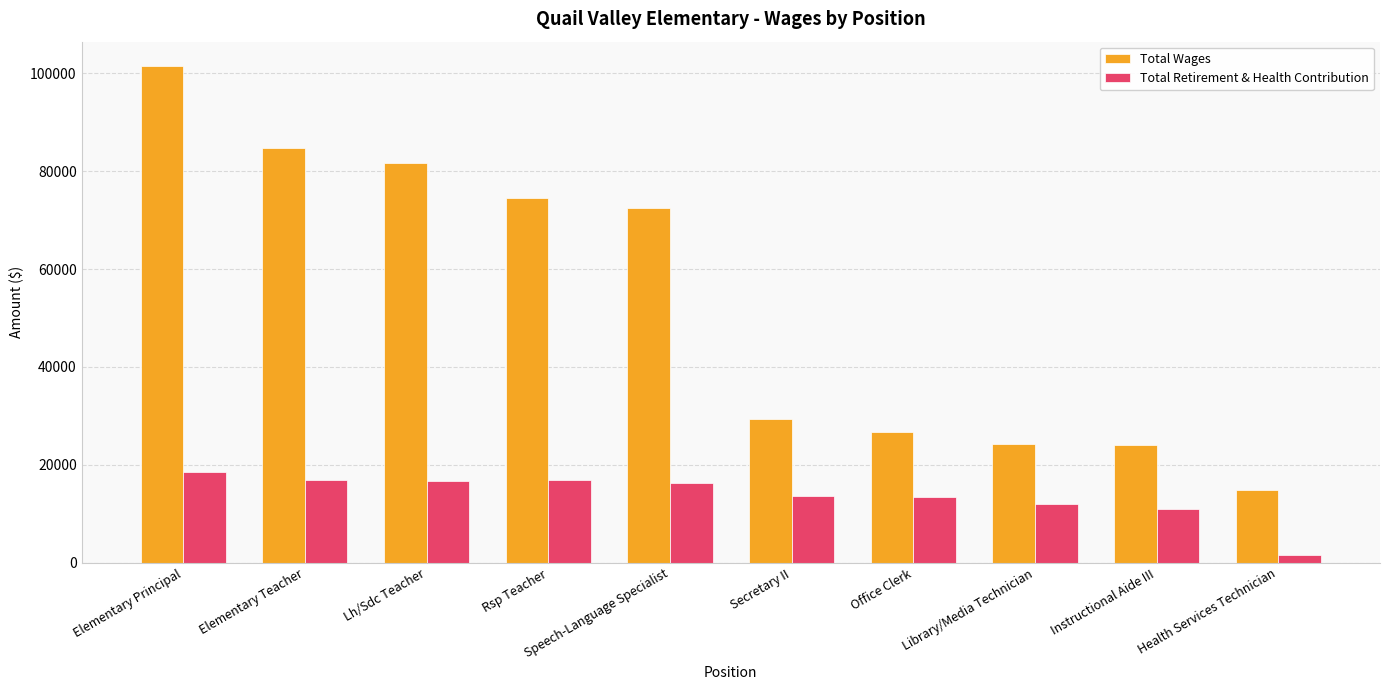

Count the number of categories in the chart.

10